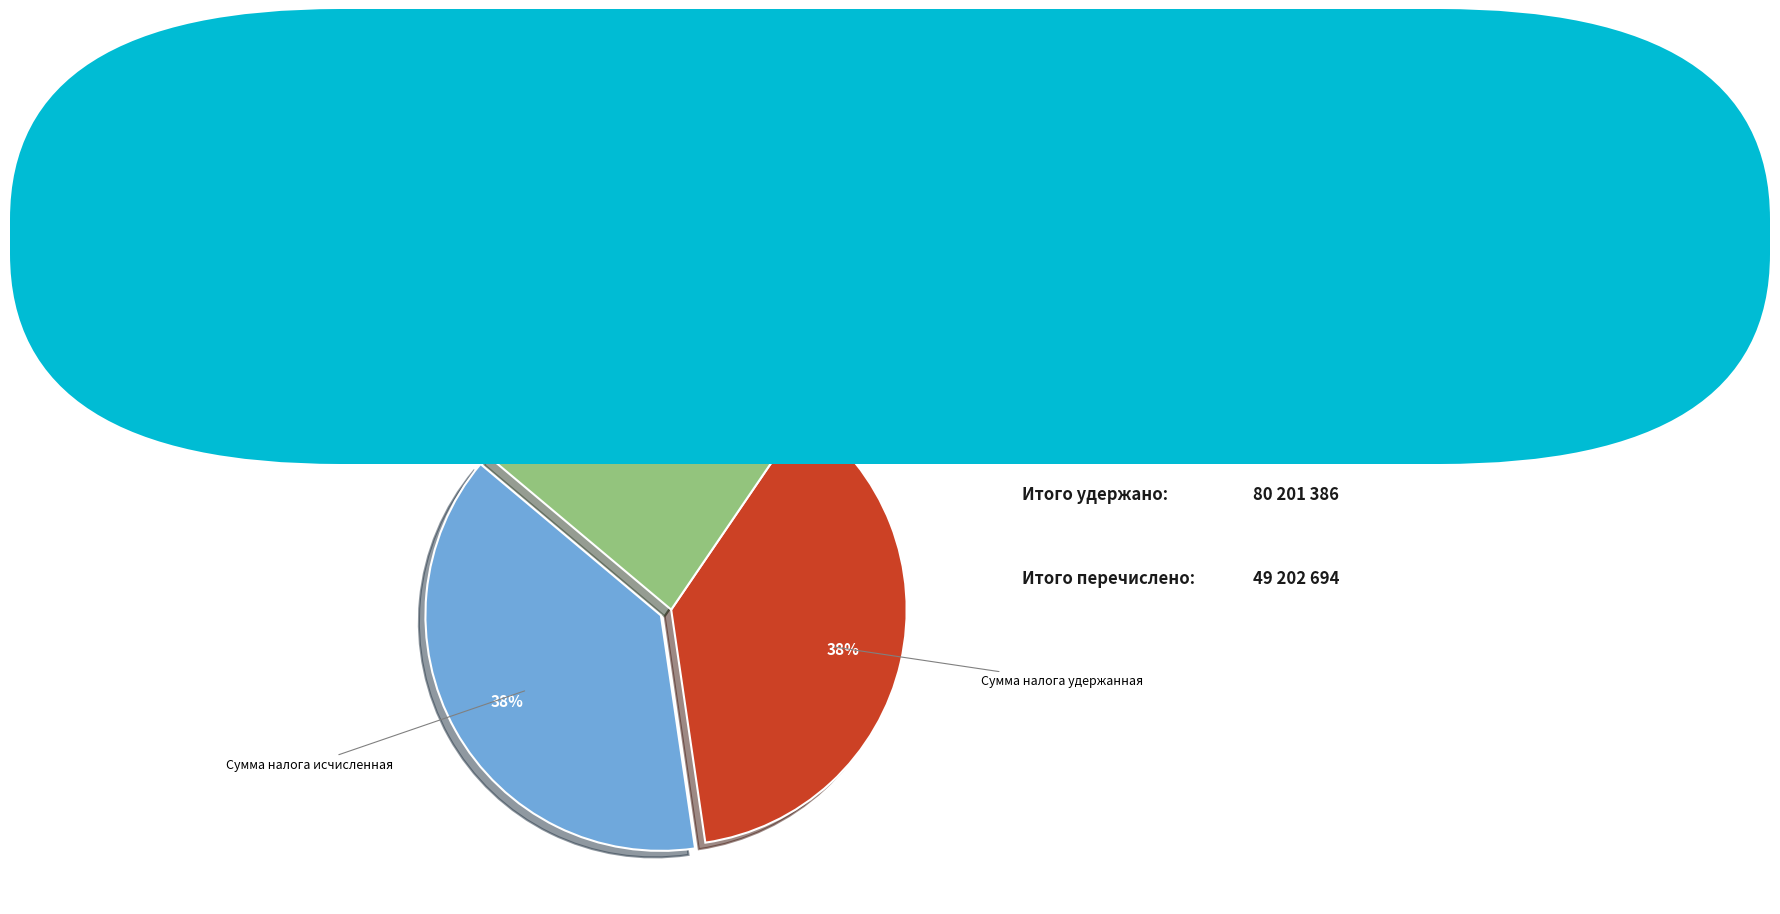

To the nearest percent, what is the combined percentage of Сумма налога удержанная and Сумма налога перечисленная?

62%